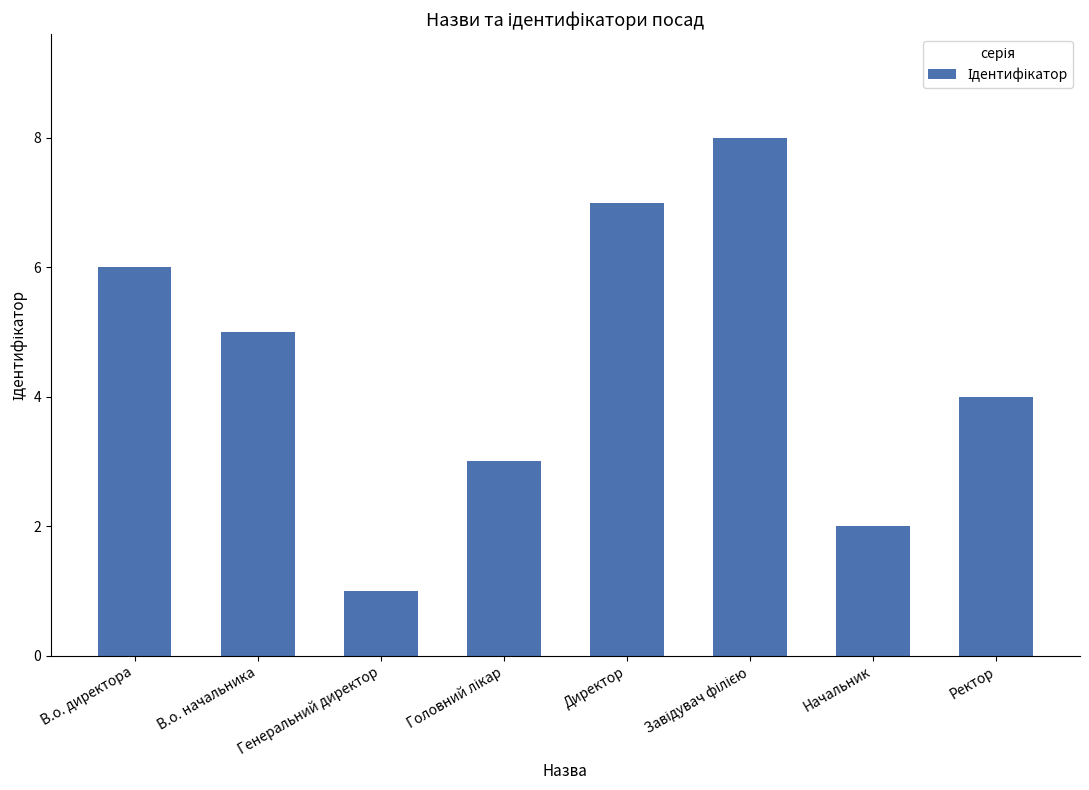

What is the minimum value shown in the chart?

1